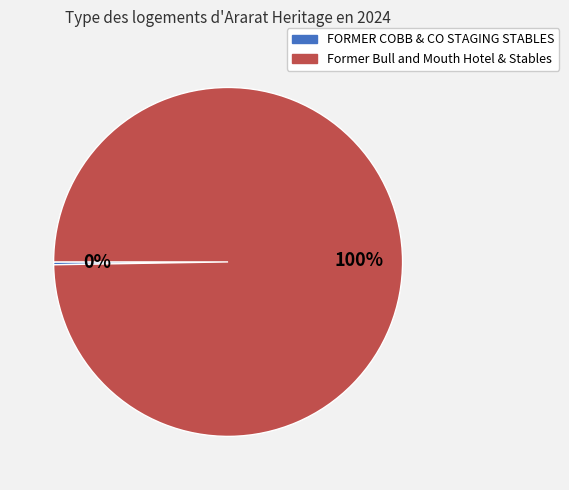

To the nearest percent, what percentage of the pie is Former Bull and Mouth Hotel & Stables?

100%